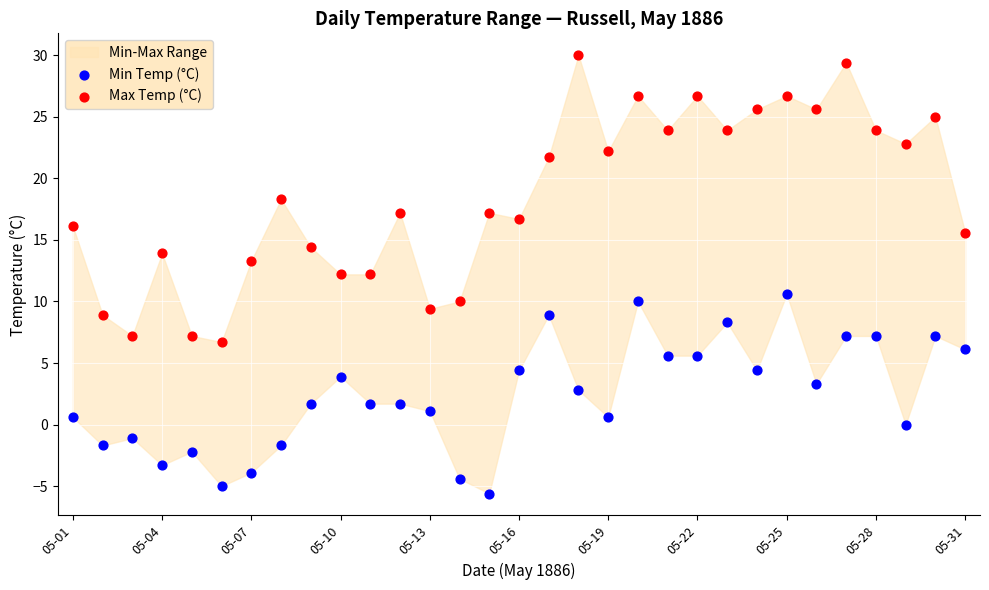

Which series reaches the maximum Y coordinate?

Max Temp (°C)